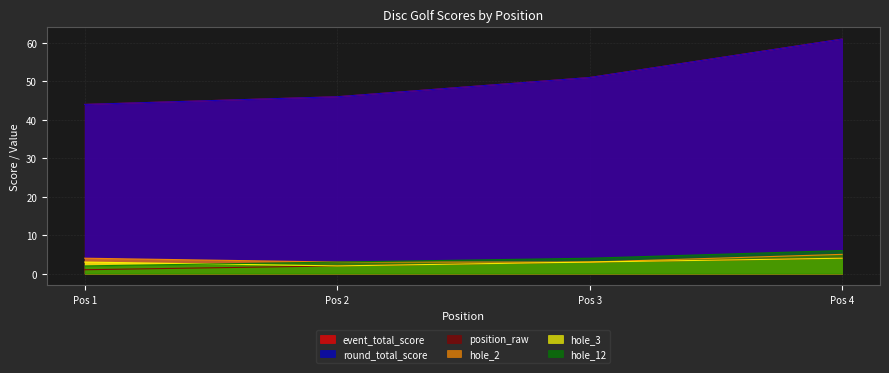

At how many categories does at least one series exceed 8?

4